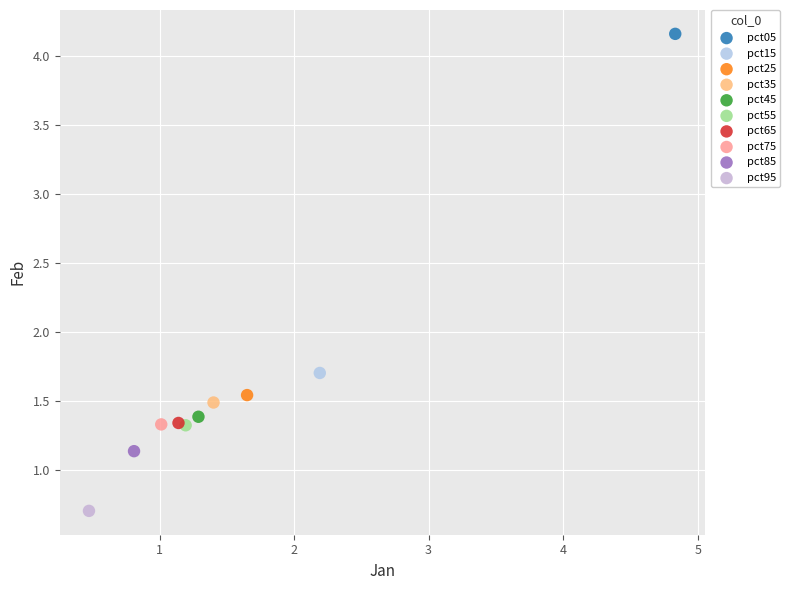

Which series reaches the minimum Y coordinate?

pct95